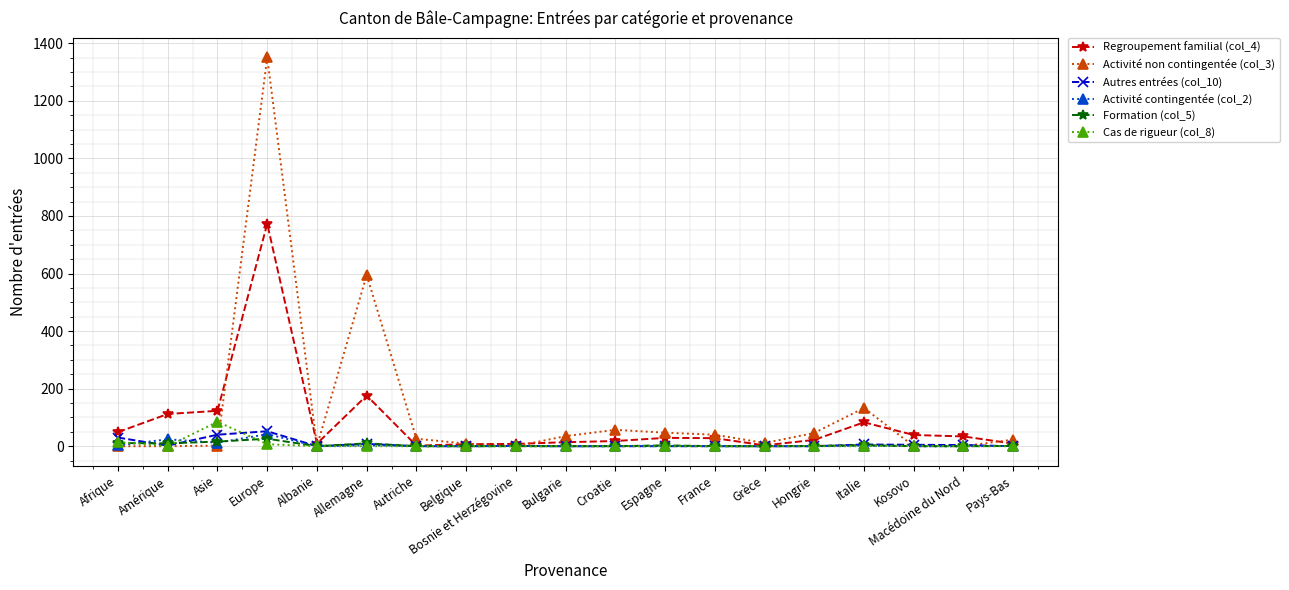

Which series has the largest range (max minus min)?

Activité non contingentée (col_3)